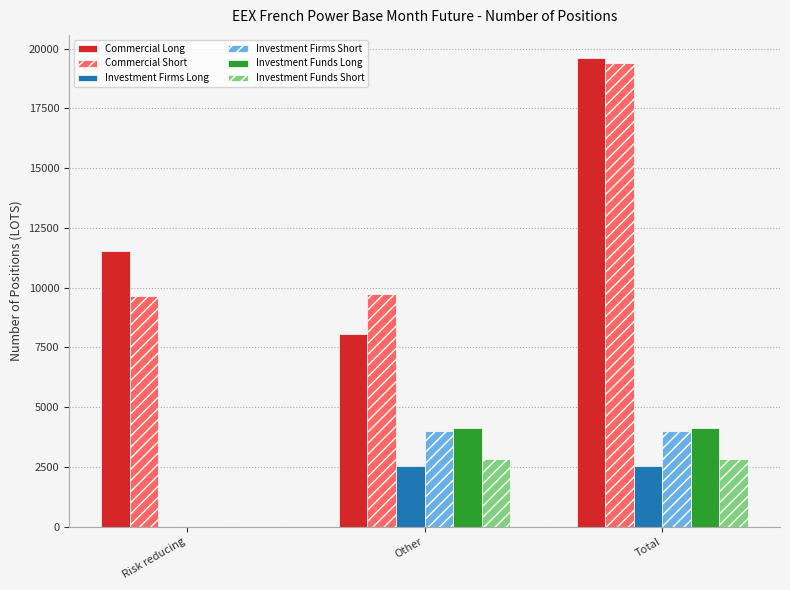

Between Risk reducing and Other, which series saw the biggest shift?

Investment Funds Long